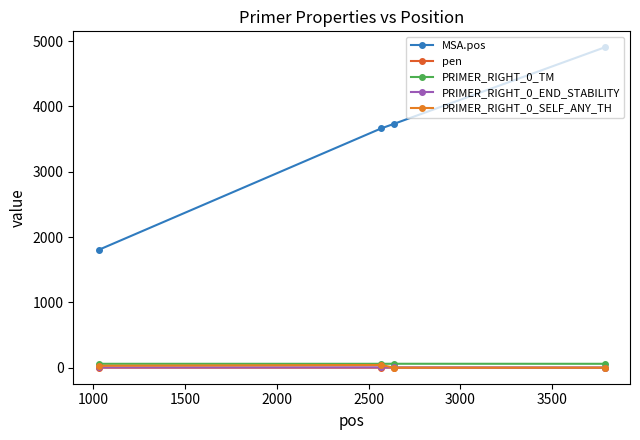

What are all the series names shown in the legend?

MSA.pos, pen, PRIMER_RIGHT_0_TM, PRIMER_RIGHT_0_END_STABILITY, PRIMER_RIGHT_0_SELF_ANY_TH